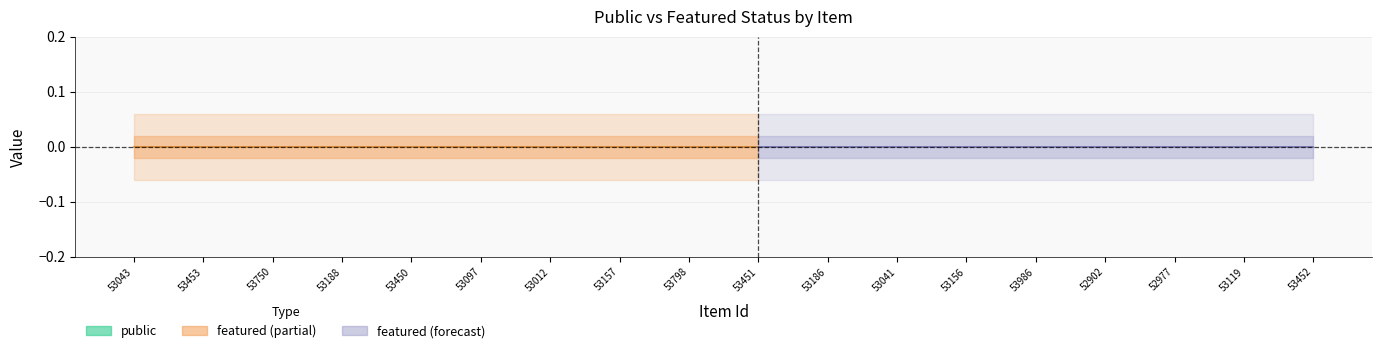

The public series shows 1 at 53750. True or false?

False